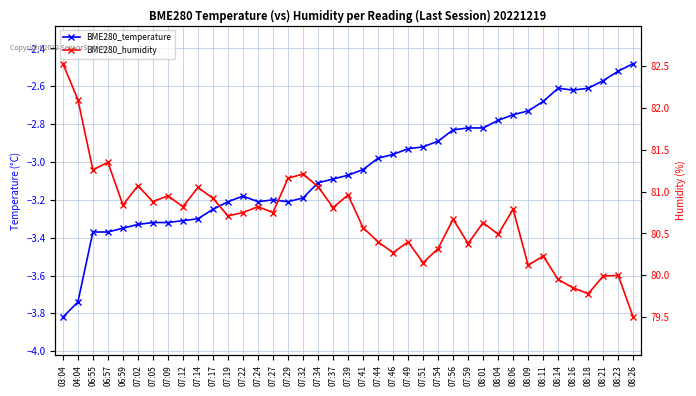

Does the chart have visible grid lines?

Yes